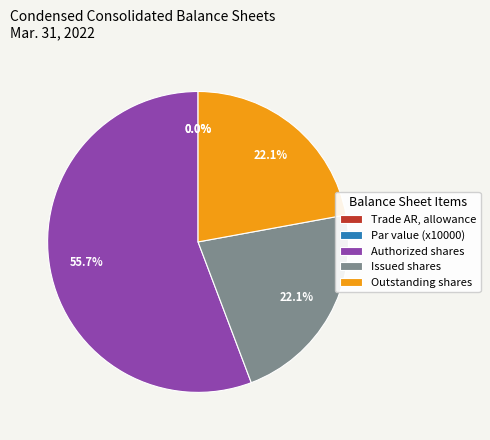

Rank the categories by value from highest to lowest.

Common shares, authorized, Common shares, issued, Common shares, outstanding, Trade accounts receivable, allowance, Common shares, par value